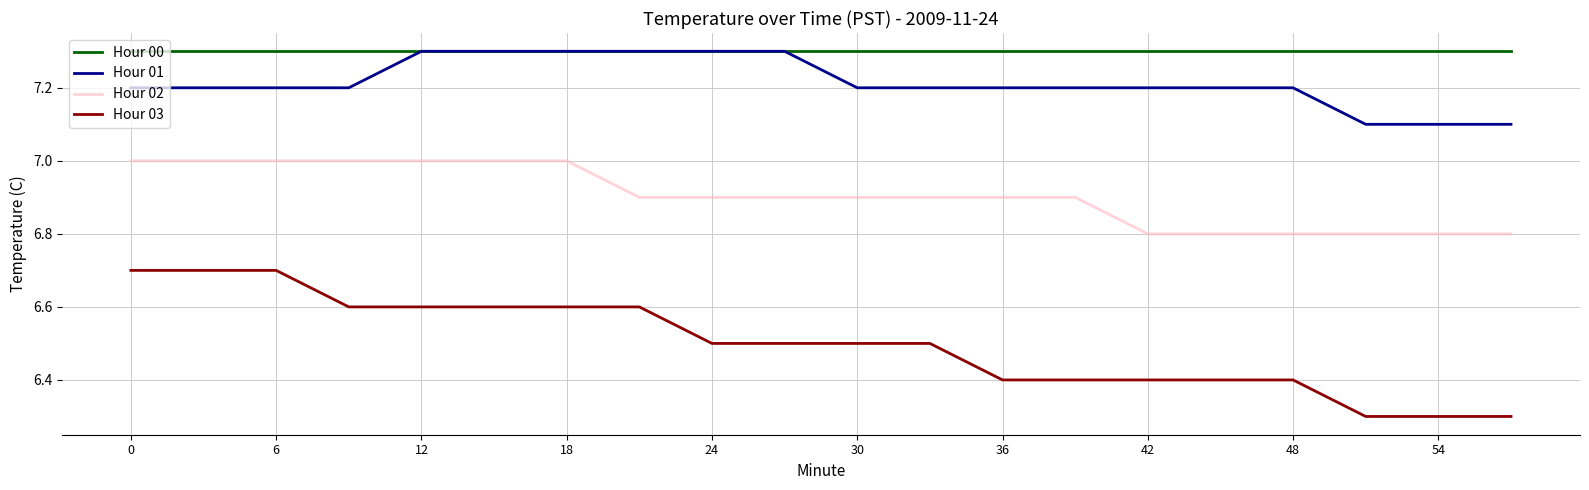

Reading left to right, extract all data points from this chart.

Hour 00: 7.3	7.3	7.3	7.3	7.3	7.3	7.3	7.3	7.3	7.3	7.3	7.3	7.3	7.3	7.3	7.3	7.3	7.3	7.3	7.3
Hour 01: 7.2	7.2	7.2	7.2	7.3	7.3	7.3	7.3	7.3	7.3	7.2	7.2	7.2	7.2	7.2	7.2	7.2	7.1	7.1	7.1
Hour 02: 7.0	7.0	7.0	7.0	7.0	7.0	7.0	6.9	6.9	6.9	6.9	6.9	6.9	6.9	6.8	6.8	6.8	6.8	6.8	6.8
Hour 03: 6.7	6.7	6.7	6.6	6.6	6.6	6.6	6.6	6.5	6.5	6.5	6.5	6.4	6.4	6.4	6.4	6.4	6.3	6.3	6.3